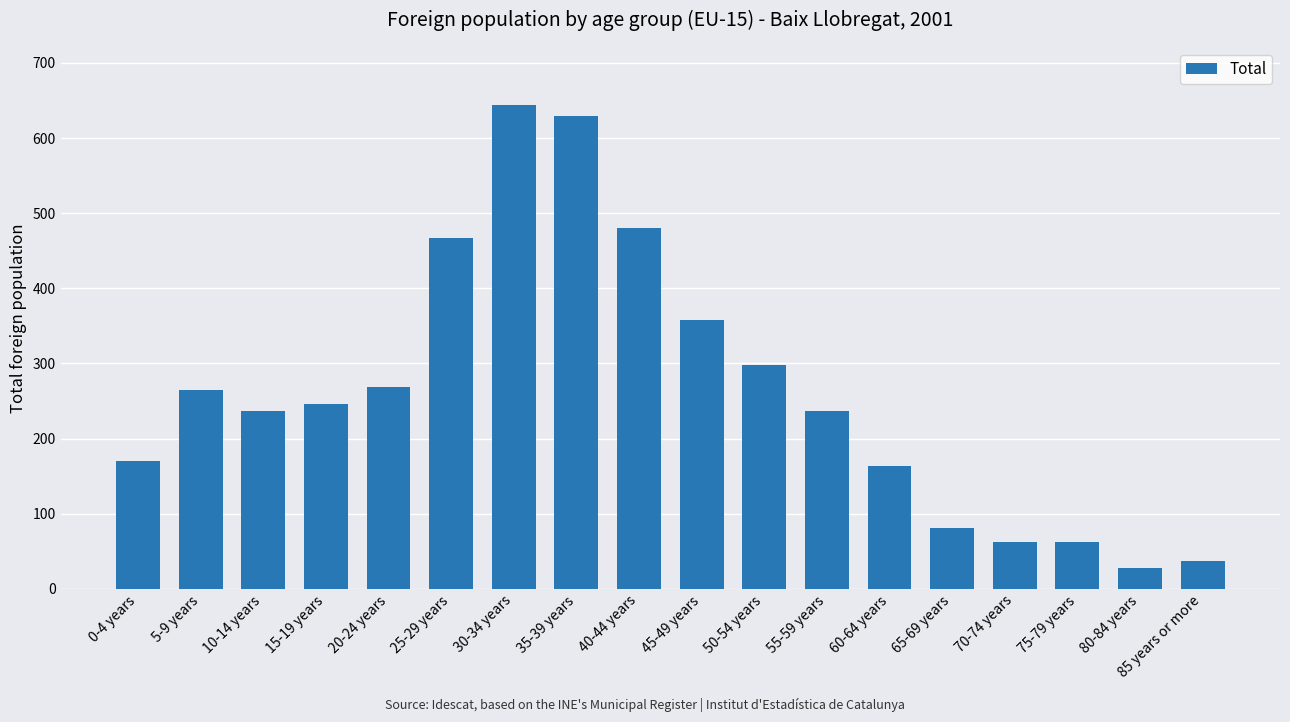

What is the smallest value displayed?

28